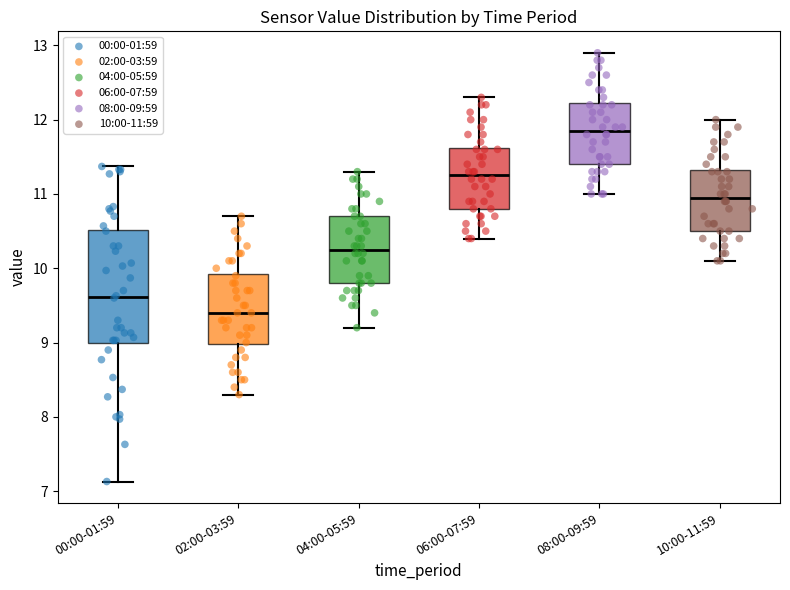

Reading left to right, read every box against the y-axis: the position of its median line, the range the box covers, and the ends of its whiskers. The values are not printed on the chart, so give them approximately, as read against the axis.

00:00-01:59: median 9.6, box 9.0 to 10.5, whiskers 7.1 to 11.4
02:00-03:59: median 9.4, box 9.0 to 9.9, whiskers 8.3 to 10.7
04:00-05:59: median 10.3, box 9.8 to 10.7, whiskers 9.2 to 11.3
06:00-07:59: median 11.3, box 10.8 to 11.6, whiskers 10.4 to 12.3
08:00-09:59: median 11.9, box 11.4 to 12.2, whiskers 11.0 to 12.9
10:00-11:59: median 11.0, box 10.5 to 11.3, whiskers 10.1 to 12.0